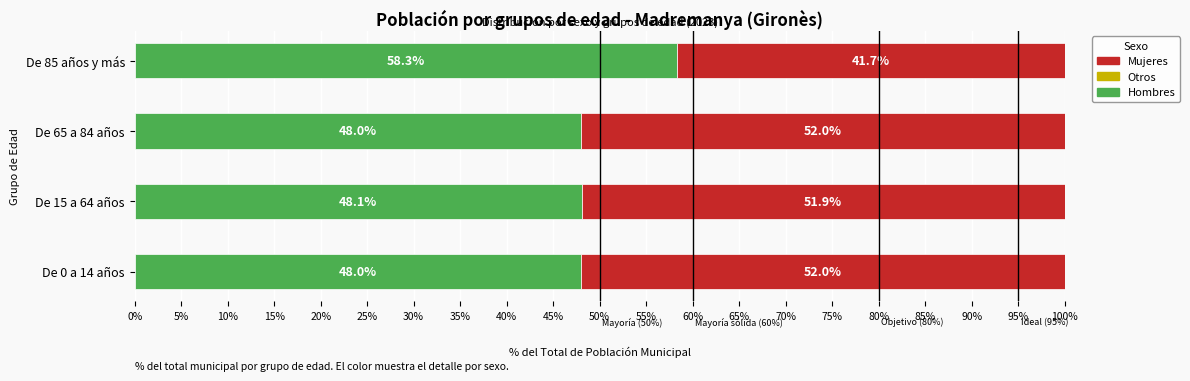

At which label does Hombres reach its peak?

De 85 años y más